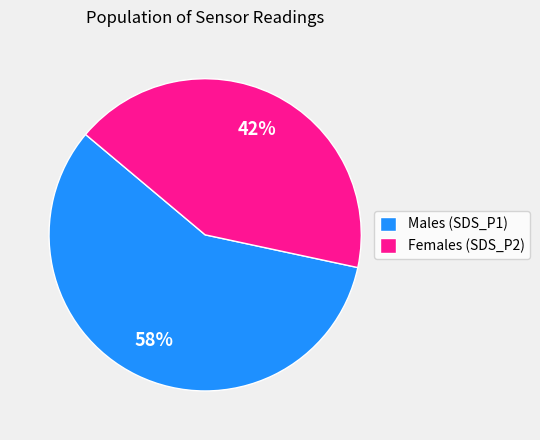

To the nearest percent, what percentage of the pie is Females (SDS_P2)?

42%